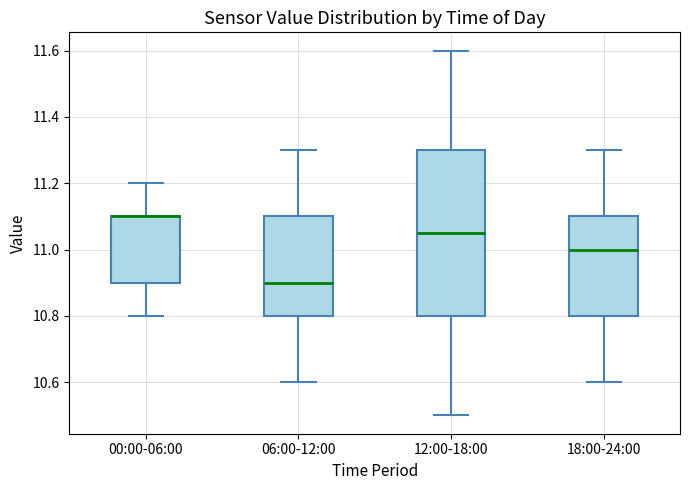

Comparing the boxes themselves (not the whiskers), which one is the tallest?

12:00-18:00